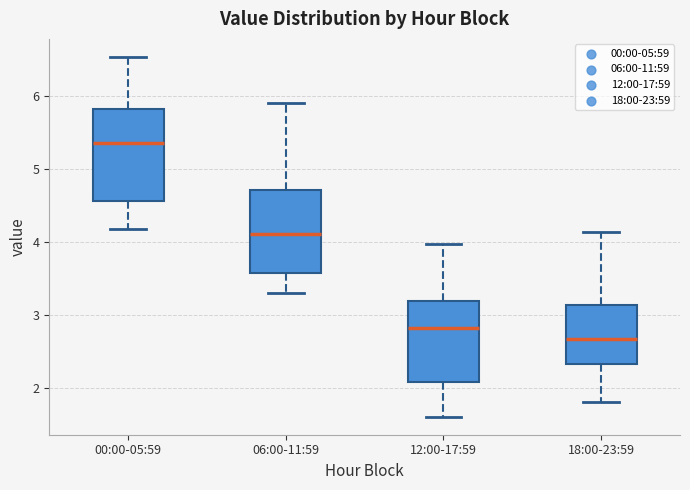

Which box has the lowest median line?

18:00-23:59